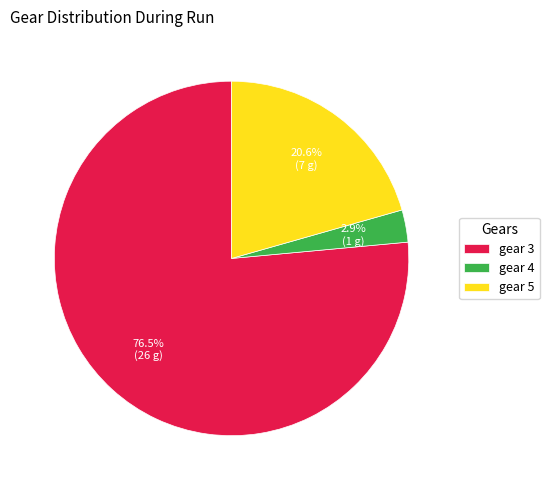

How many slices are in this pie chart?

3